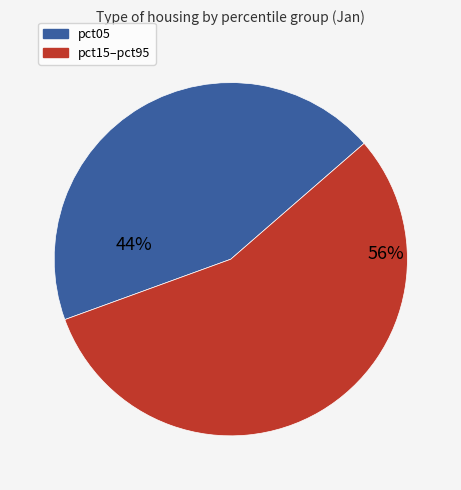

Is there any slice that represents more than half of the pie?

Yes